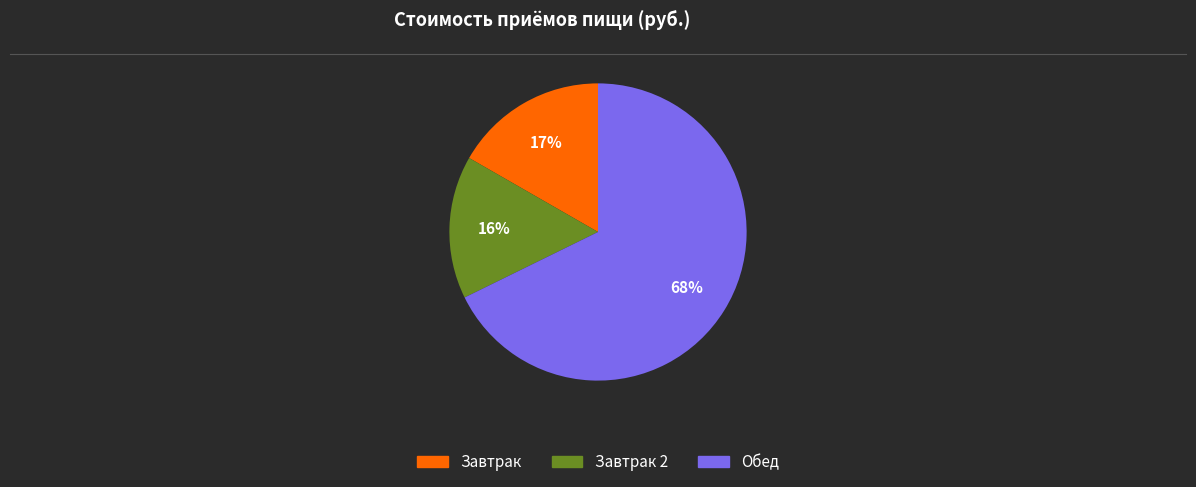

Does any single category account for the majority?

Yes